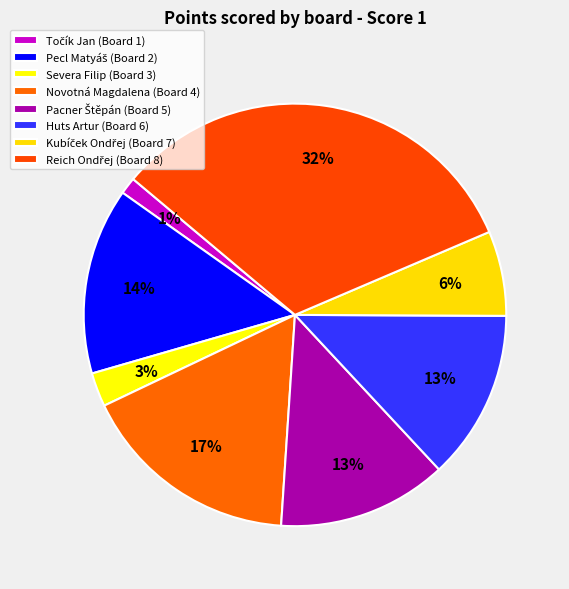

Count the number of slices in the pie.

8